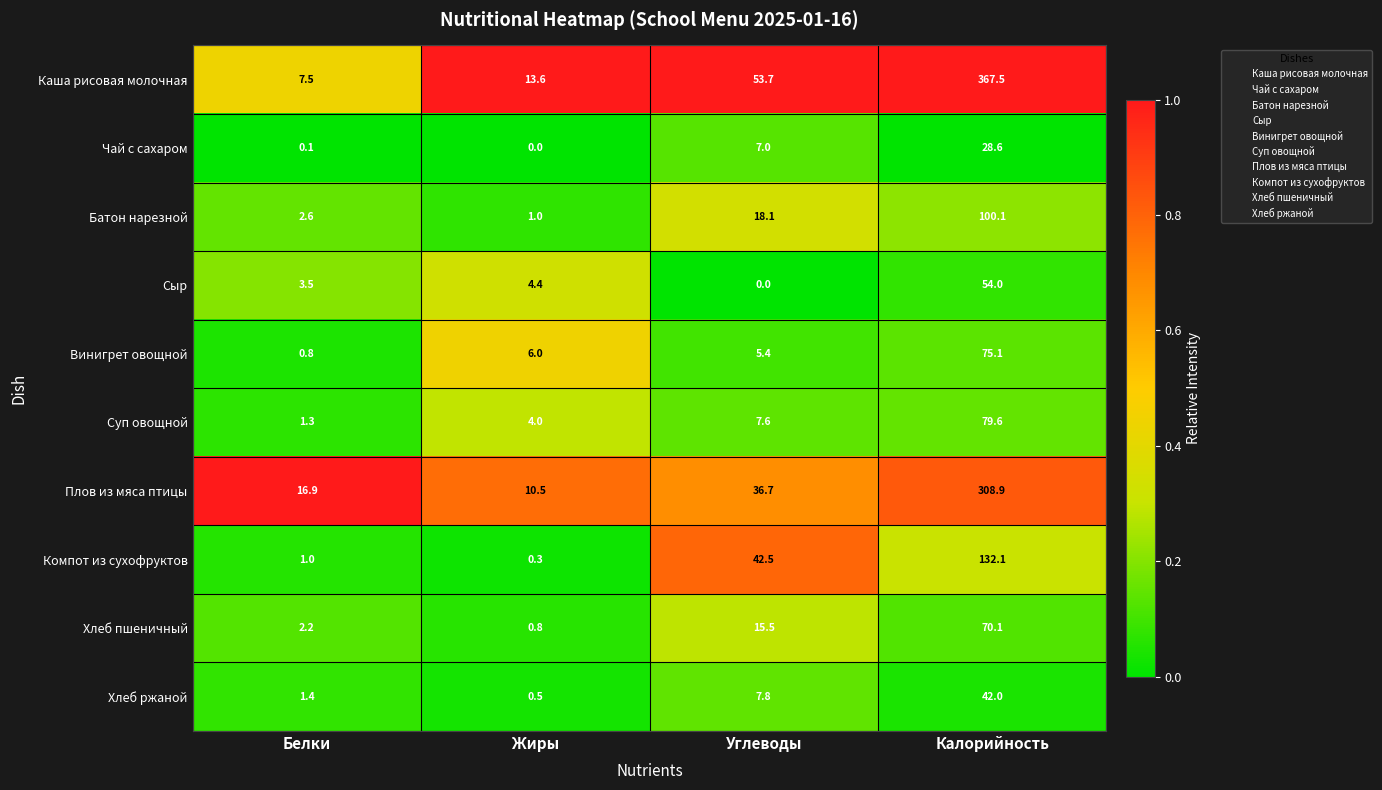

Which series changed the most between Белки and Углеводы?

Каша рисовая молочная